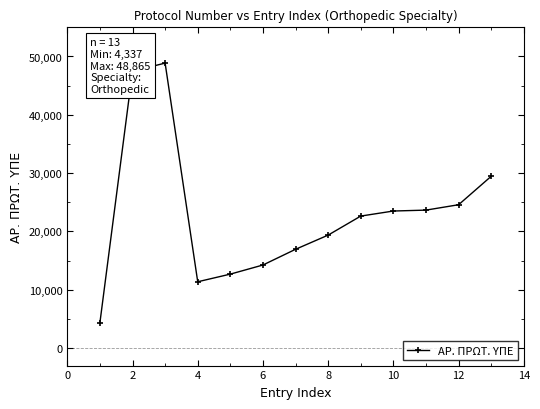

What is the difference between the maximum and second lowest values?

37492